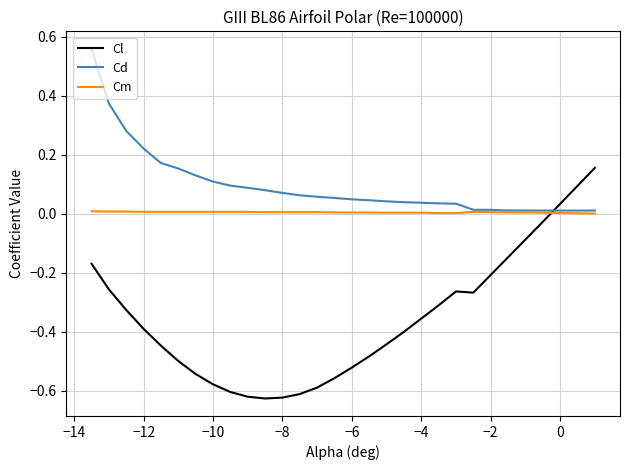

Which series ends up on top after the final intersection of Cd and Cl?

Cl